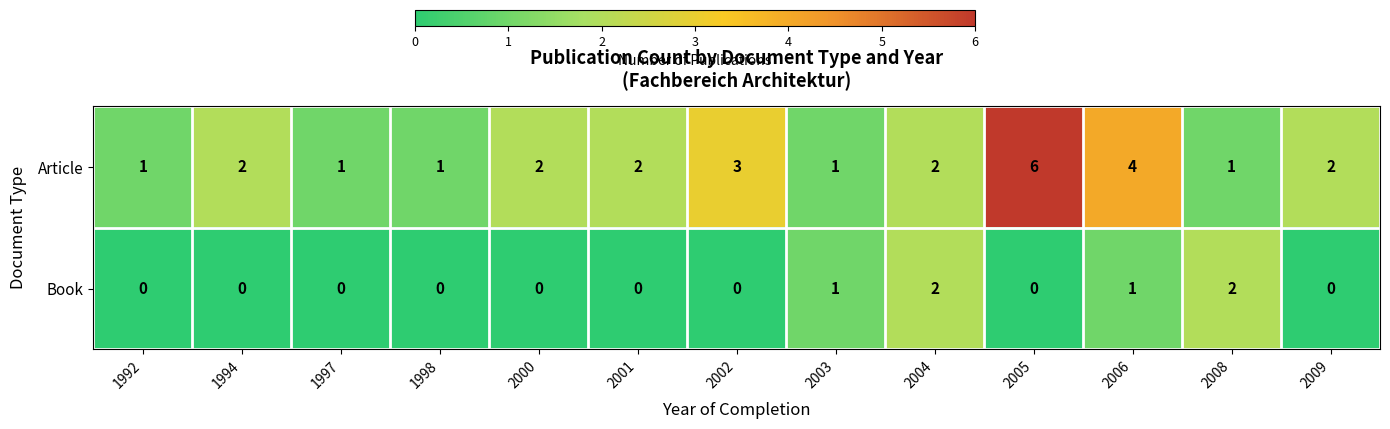

At how many categories does at least one series exceed 0?

13